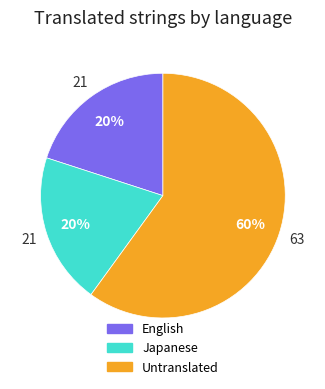

To the nearest percent, what portion does Japanese represent?

20%